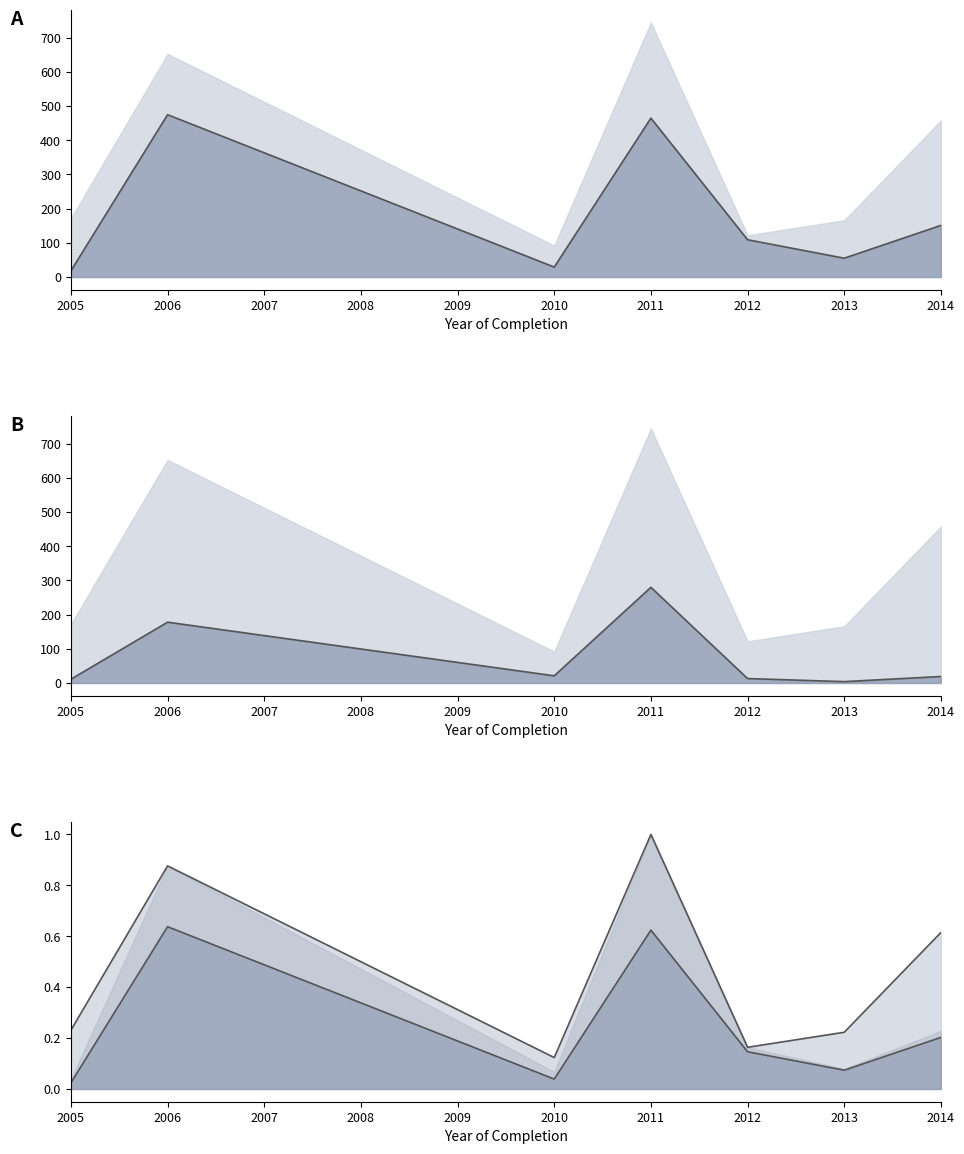

True or false: Erste Seite and Seitenzahl intersect in this chart.

False